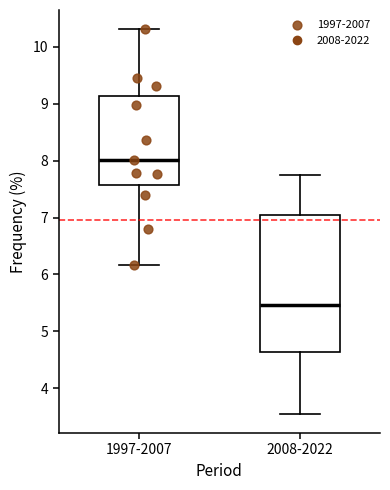

Reading left to right, transcribe this box plot: for each box, give where its median line is, the range the box spans, and where its two whiskers end, as read against the y-axis. The values are not printed on the chart, so give them approximately, as read against the axis.

1997-2007: median 8.0, box 7.6 to 9.1, whiskers 6.2 to 10.3
2008-2022: median 5.5, box 4.6 to 7.1, whiskers 3.6 to 7.8